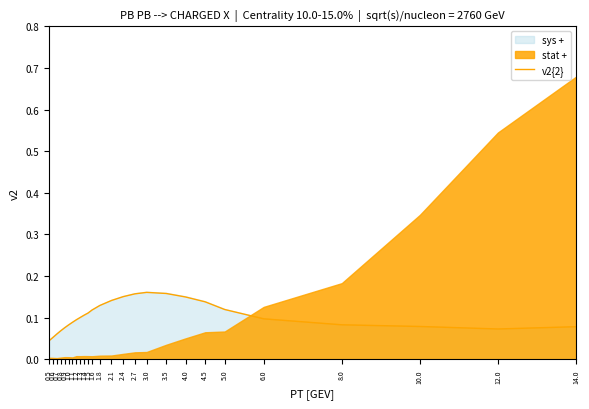

What is the difference between the values at 0.8 and 4.5?

0.1